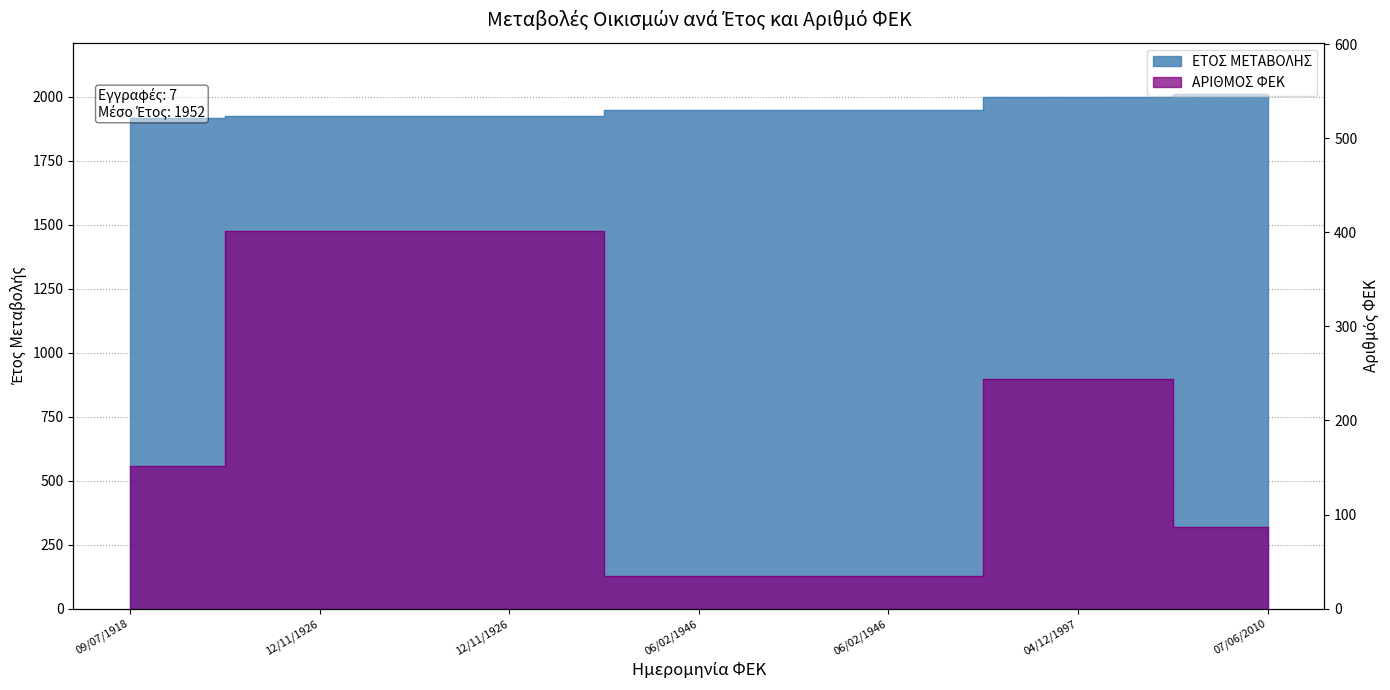

Reading left to right, extract all data points from this chart.

ΕΤΟΣ ΜΕΤΑΒΟΛΗΣ: 09/07/1918=1918	12/11/1926=1926	12/11/1926=1926	06/02/1946=1946	06/02/1946=1946	04/12/1997=1997	07/06/2010=2010
ΑΡΙΘΜΟΣ ΦΕΚ: 09/07/1918=152	12/11/1926=401	12/11/1926=401	06/02/1946=35	06/02/1946=35	04/12/1997=244	07/06/2010=87